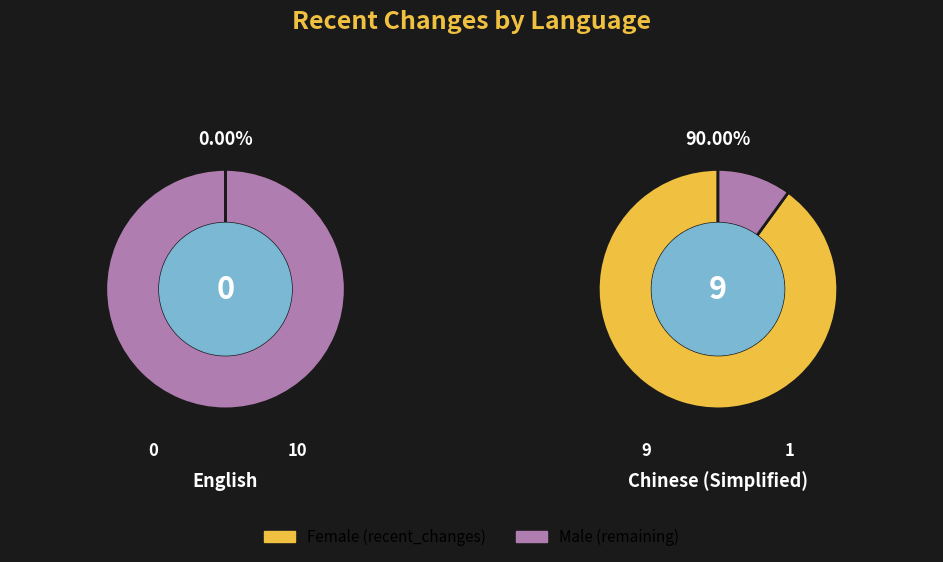

How many slices are in this pie chart?

2